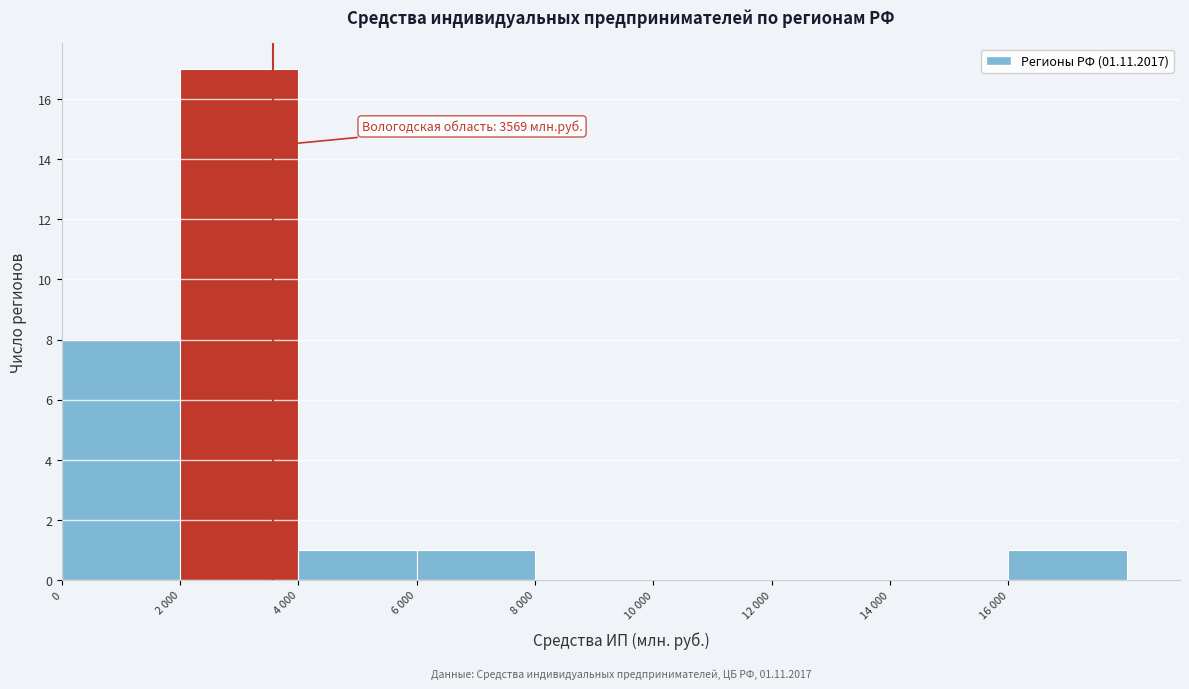

Reading left to right, list all the values displayed in this chart.

0=8	2 000=17	4 000=1	6 000=1	8 000=0	10 000=0	12 000=0	14 000=0	16 000=1